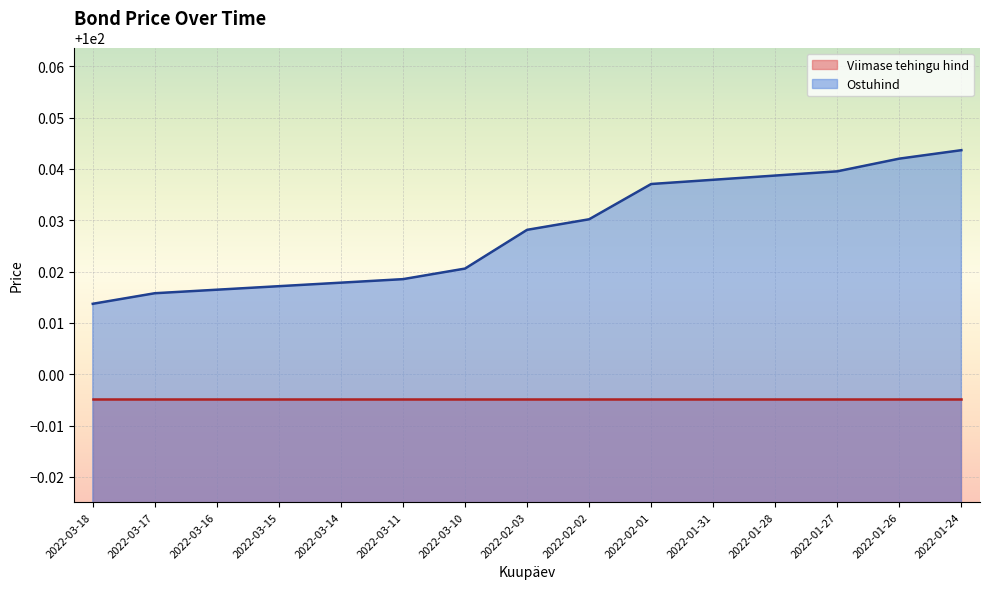

Rank the categories by value from lowest to highest.

2022-03-18, 2022-03-17, 2022-03-16, 2022-03-15, 2022-03-14, 2022-03-11, 2022-03-10, 2022-02-03, 2022-02-02, 2022-02-01, 2022-01-31, 2022-01-28, 2022-01-27, 2022-01-26, 2022-01-24